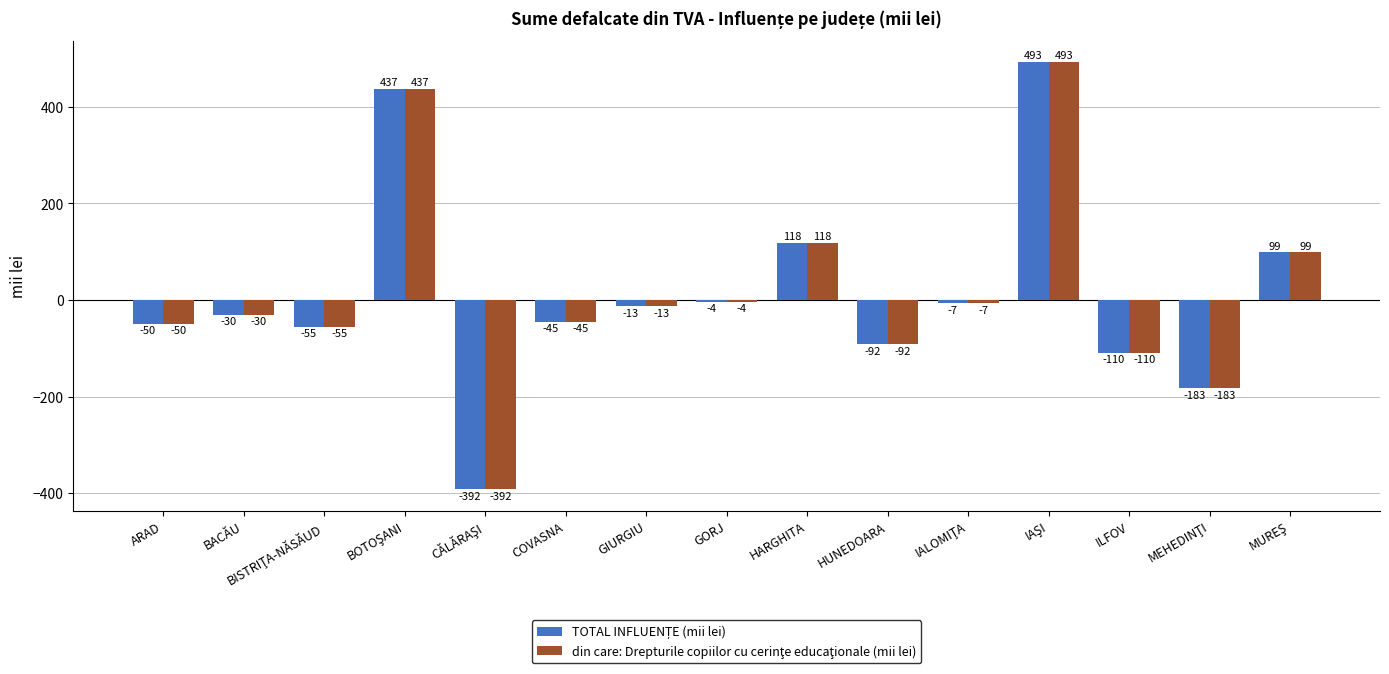

At how many categories does at least one series exceed 12?

4